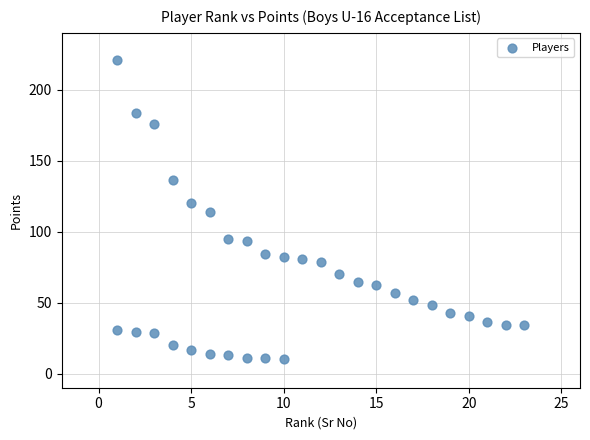

What is the range of X values (max minus min)?

22.0